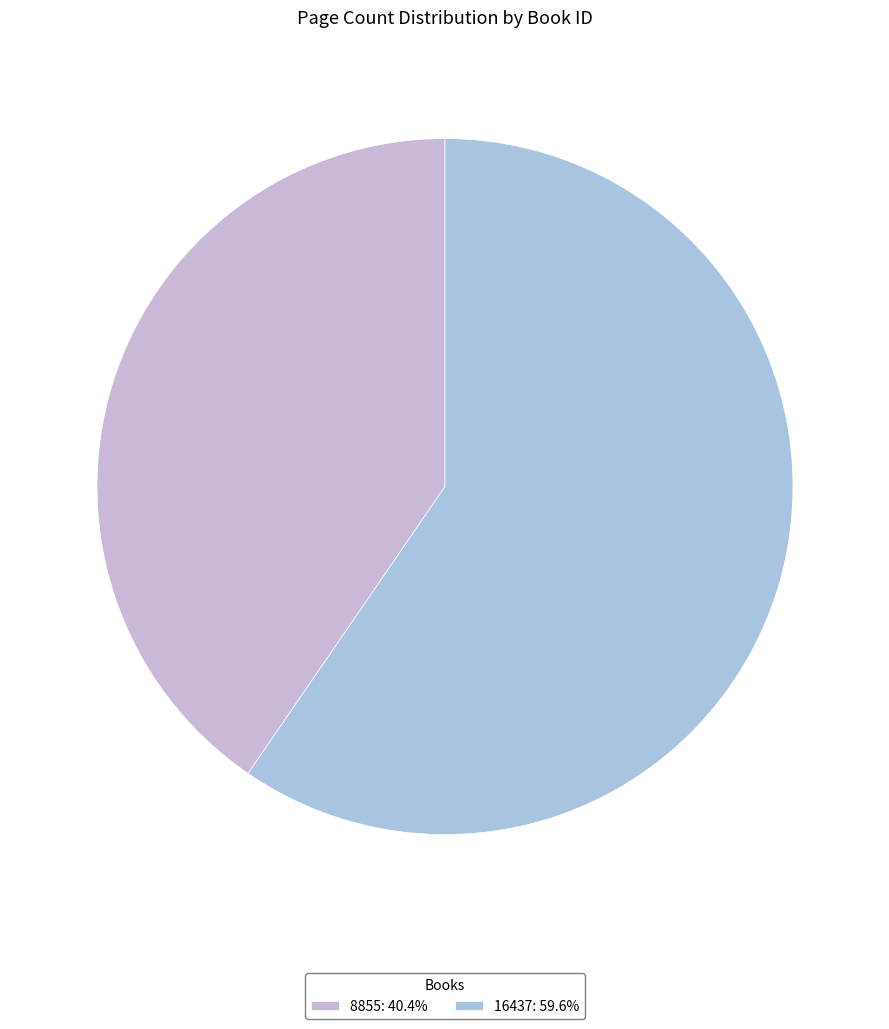

Does 16437 account for over 50% of the chart?

Yes